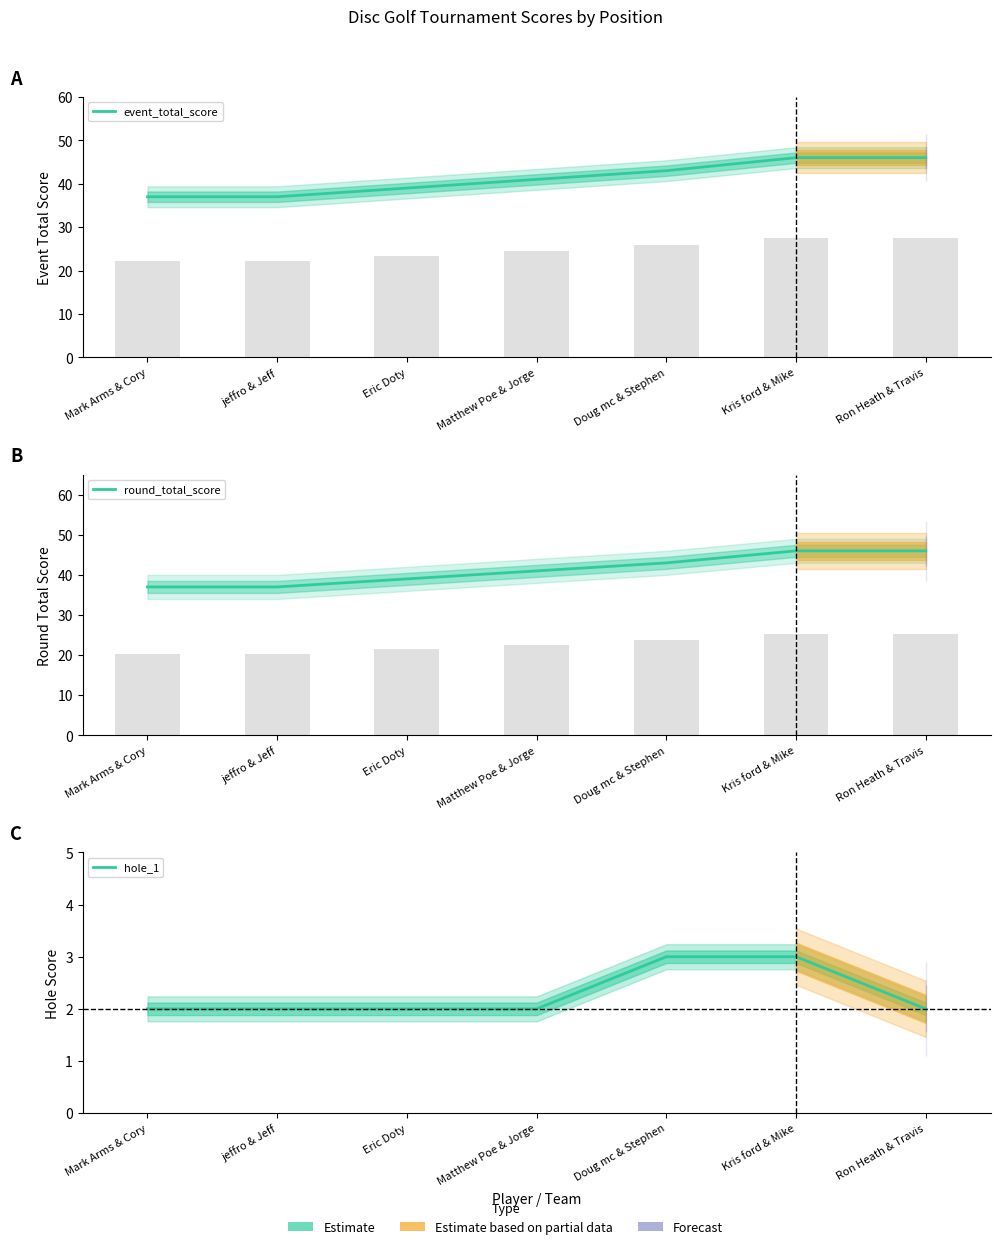

Is it true that hole_1 equals 3 at Doug mc & Stephen?

True